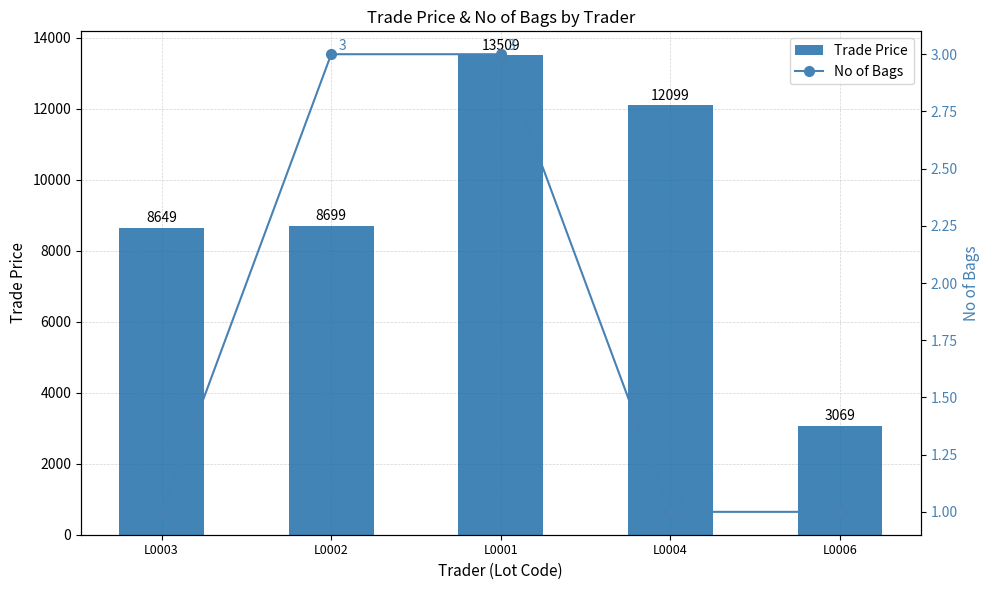

How many data points does each series have?

5